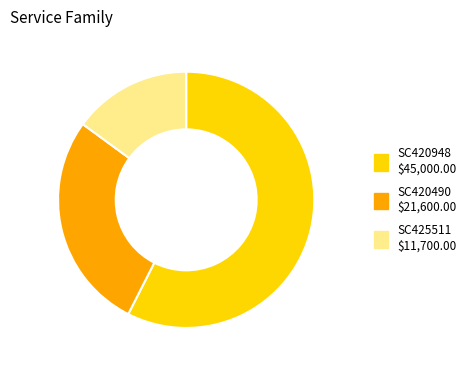

How many slices are in this pie chart?

3